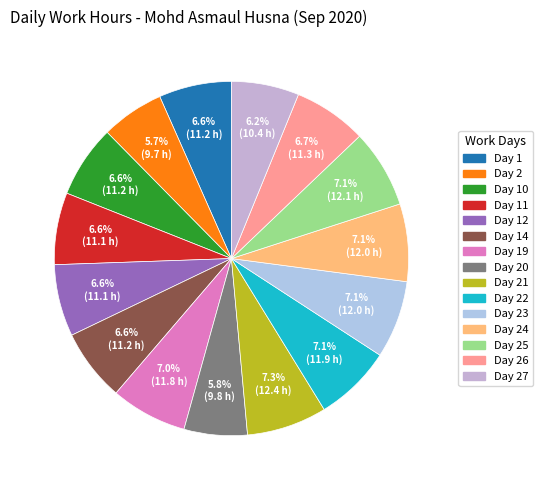

How many slices are in this pie chart?

15